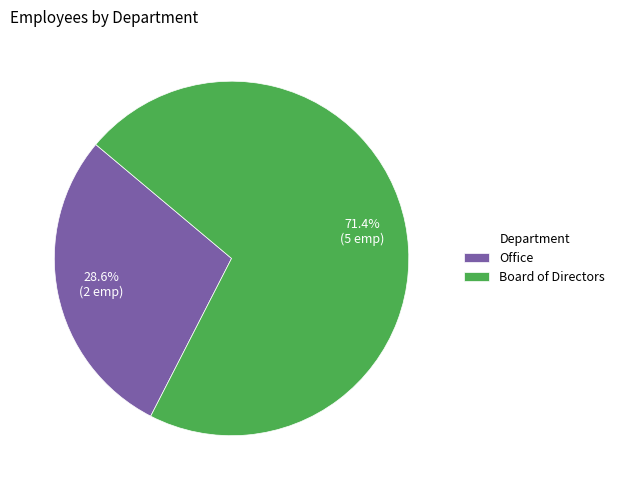

What is the ratio of the value at Office to the value at Board of Directors?

0.4